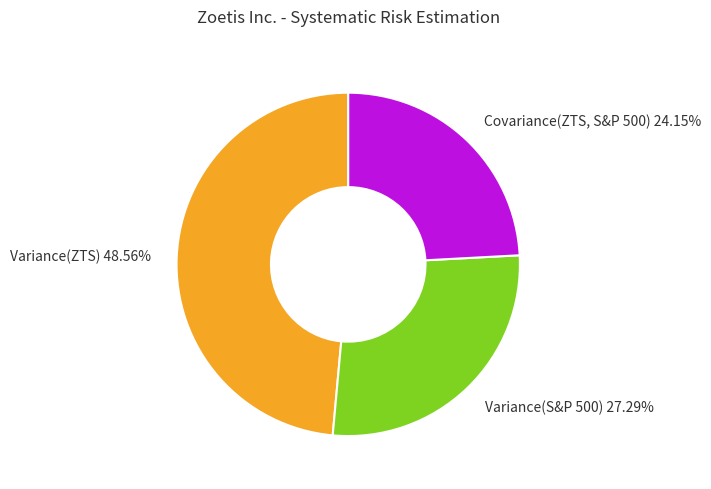

Does Variance(S&P 500) represent more than half of the total?

No